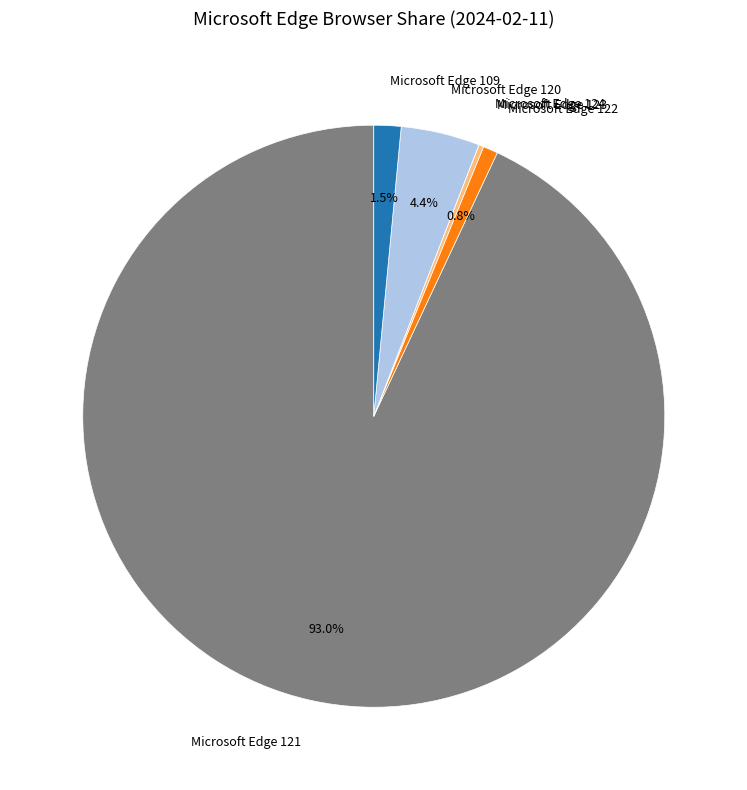

What is the largest slice in the pie chart?

Microsoft Edge 121